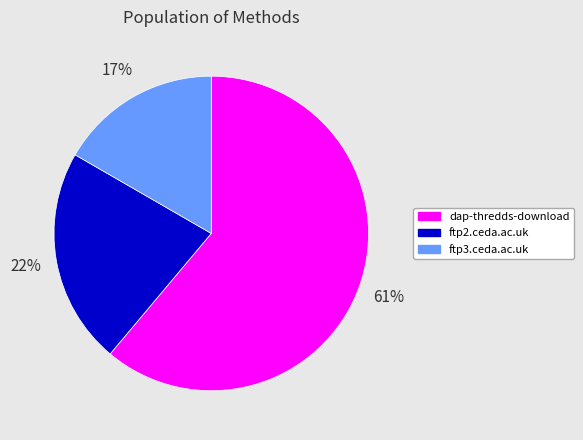

Rank the categories by value from lowest to highest.

ftp3.ceda.ac.uk, ftp2.ceda.ac.uk, dap-thredds-download